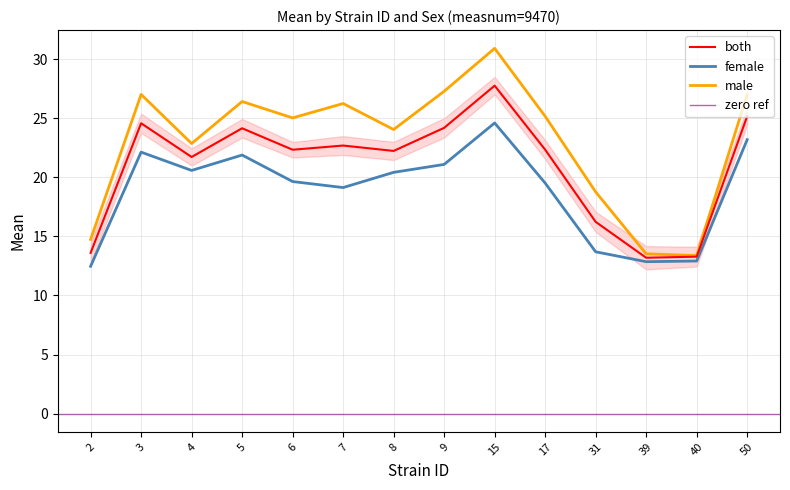

List the labels in order of female value, smallest first.

2, 39, 40, 31, 7, 17, 6, 8, 4, 9, 5, 3, 50, 15